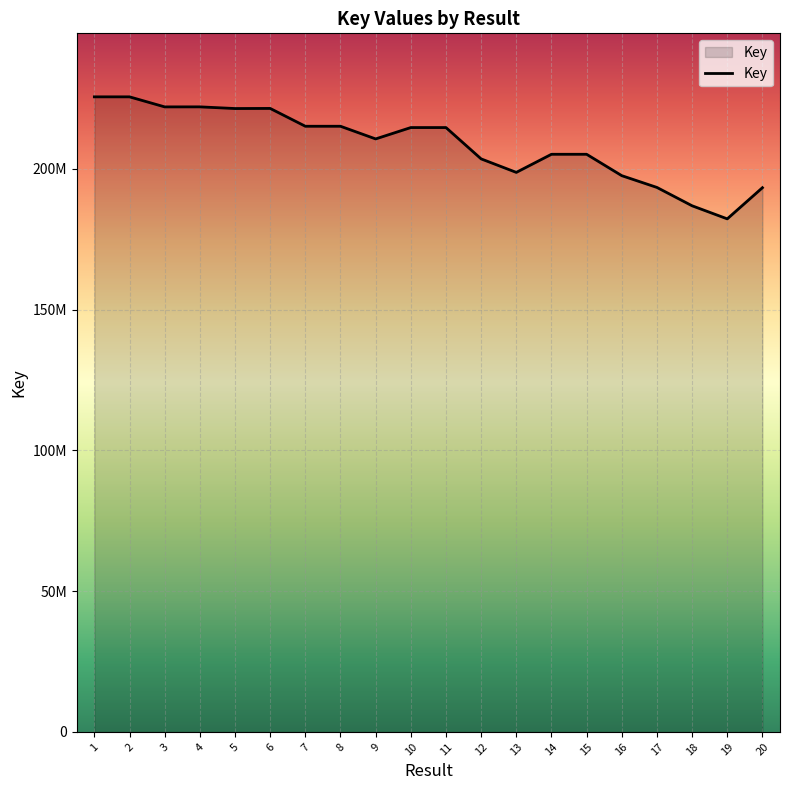

Where is the data nearest to the value 203930106?

12